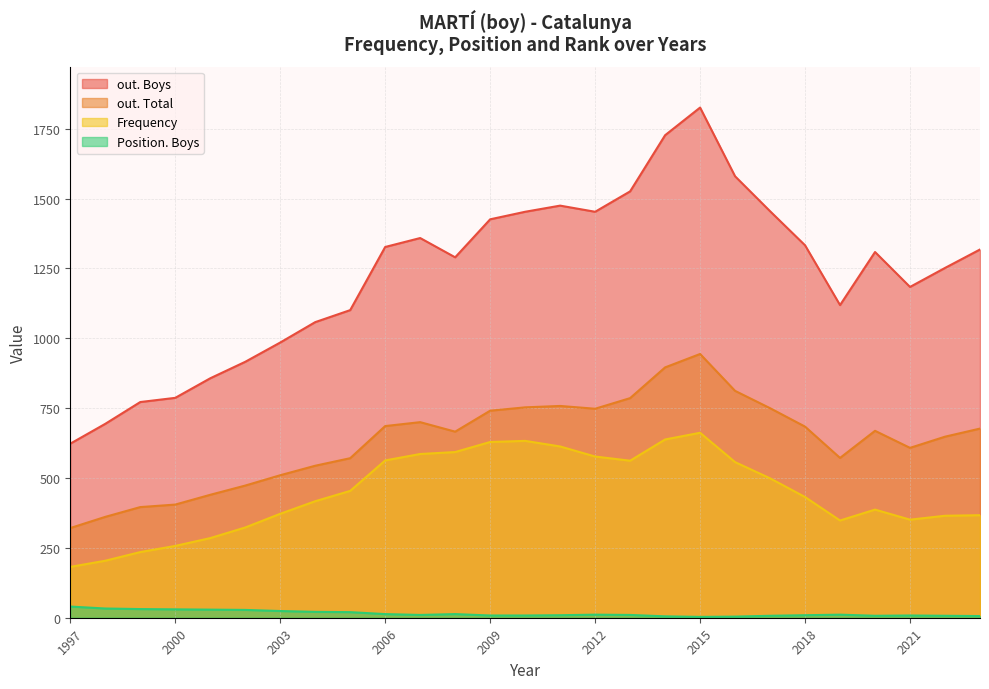

Count the number of categories in the chart.

27